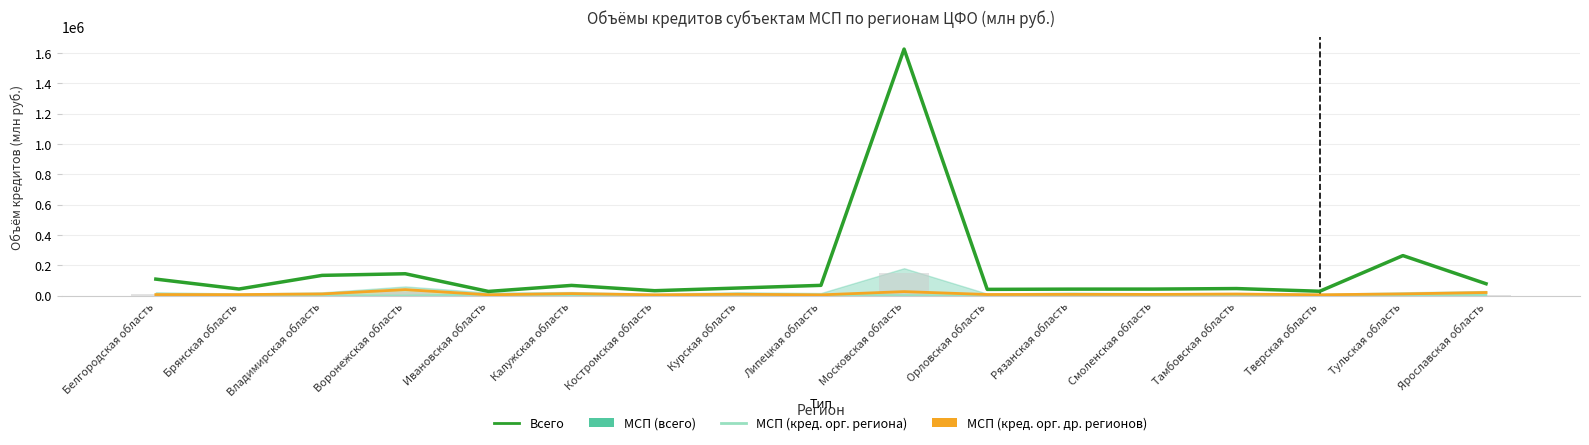

What position from the left is Тверская область?

15